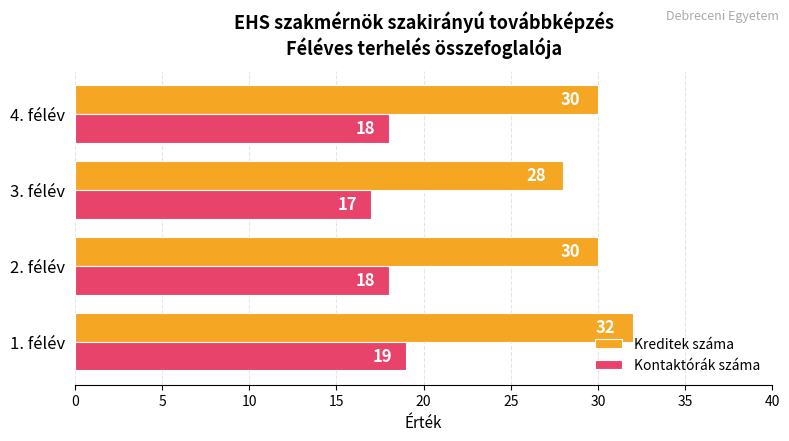

The Kontaktórák száma series shows 12 at 2. félév. True or false?

False